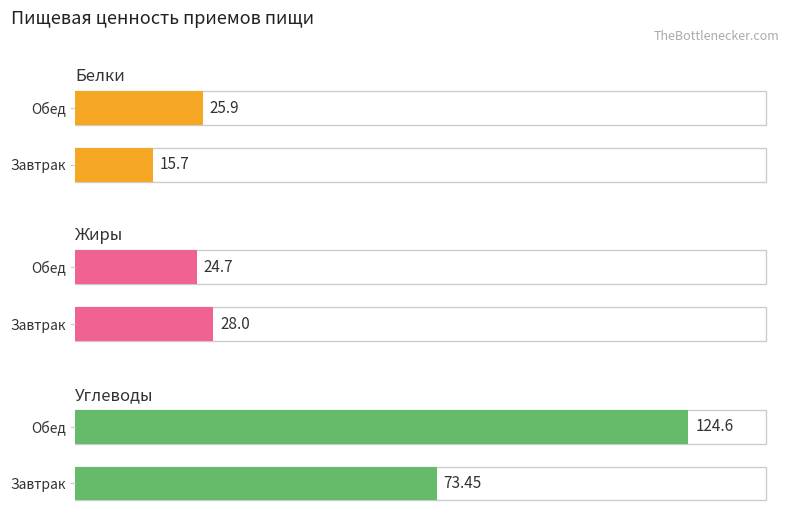

At how many categories does at least one series exceed 62?

2